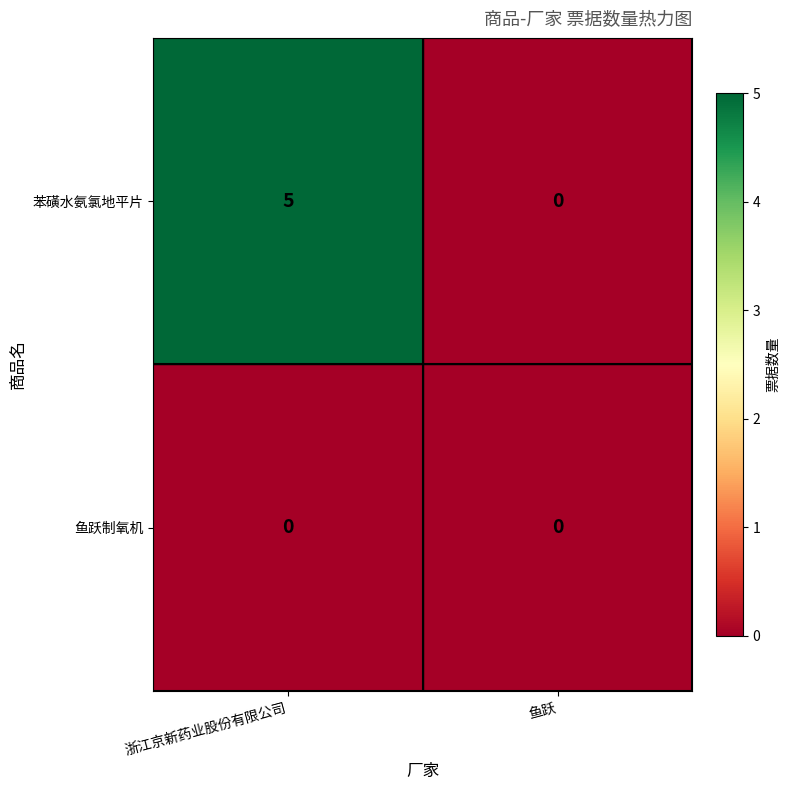

Rank the series by their average value, from highest to lowest.

苯磺水氨氯地平片, 鱼跃制氧机